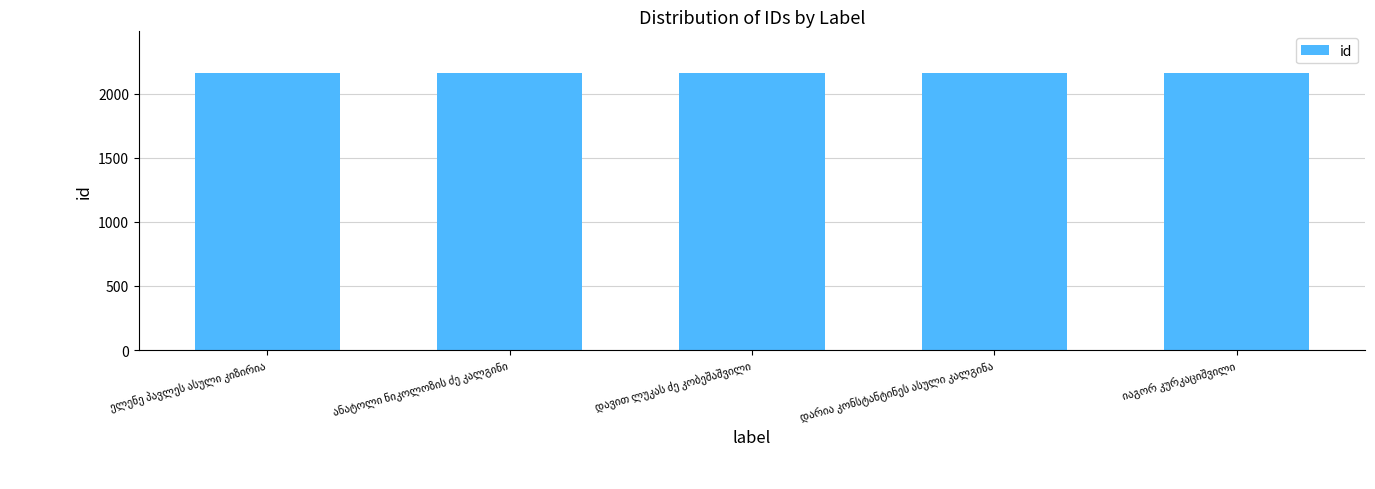

What is the average value?

2159